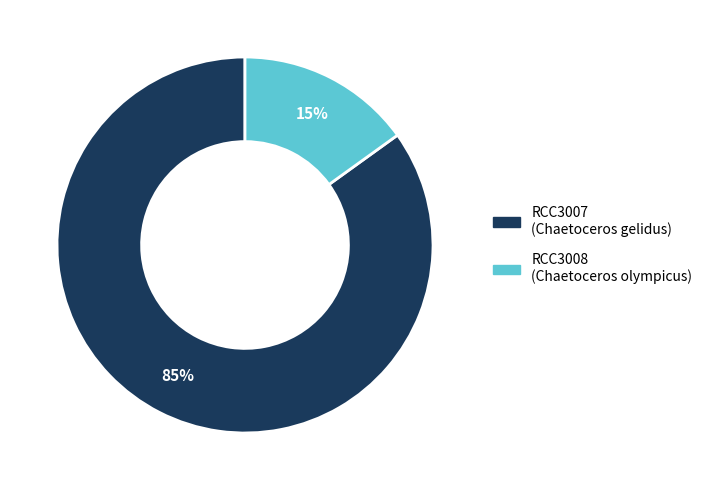

Which category accounts for the majority?

RCC3007